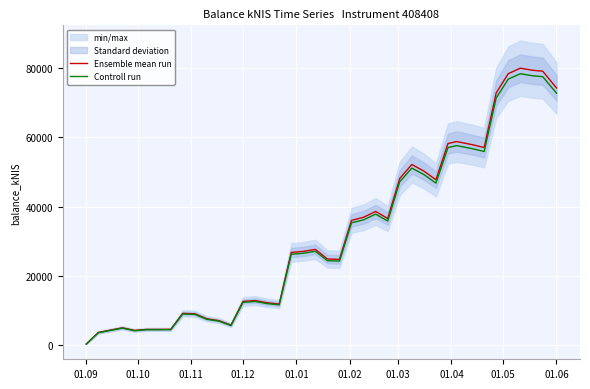

What is the maximum value for Controll run?

78427.6